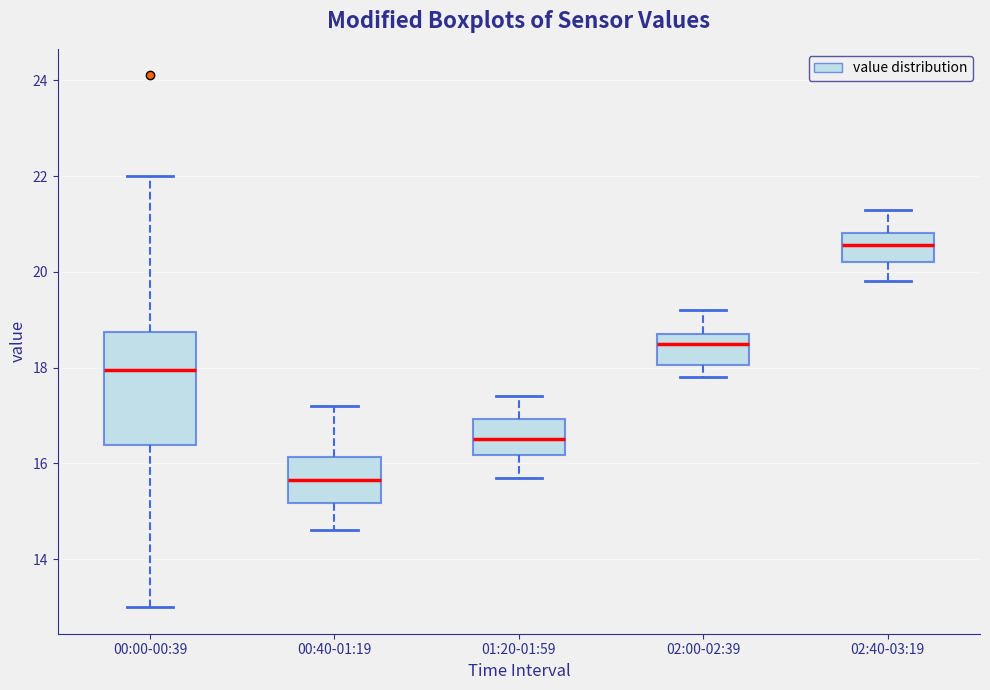

Reading left to right, transcribe this box plot: for each box, give where its median line is, the range the box spans, and where its two whiskers end, as read against the y-axis. The values are not printed on the chart, so give them approximately, as read against the axis.

00:00-00:39: median 18.0, box 16.4 to 18.8, whiskers 13.0 to 22.0
00:40-01:19: median 15.6, box 15.2 to 16.2, whiskers 14.6 to 17.2
01:20-01:59: median 16.6, box 16.2 to 17.0, whiskers 15.8 to 17.4
02:00-02:39: median 18.6, box 18.0 to 18.8, whiskers 17.8 to 19.2
02:40-03:19: median 20.6, box 20.2 to 20.8, whiskers 19.8 to 21.4